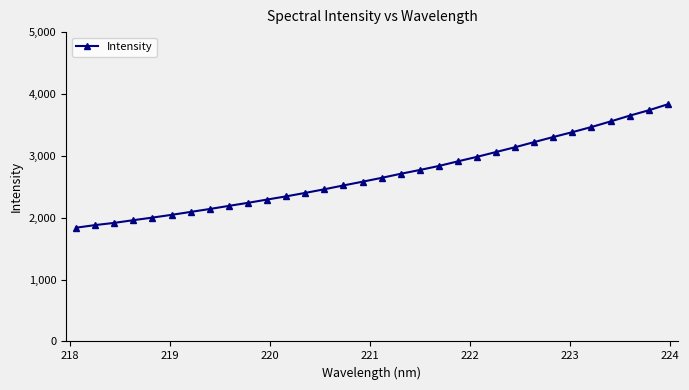

What is the average value?

2691.5